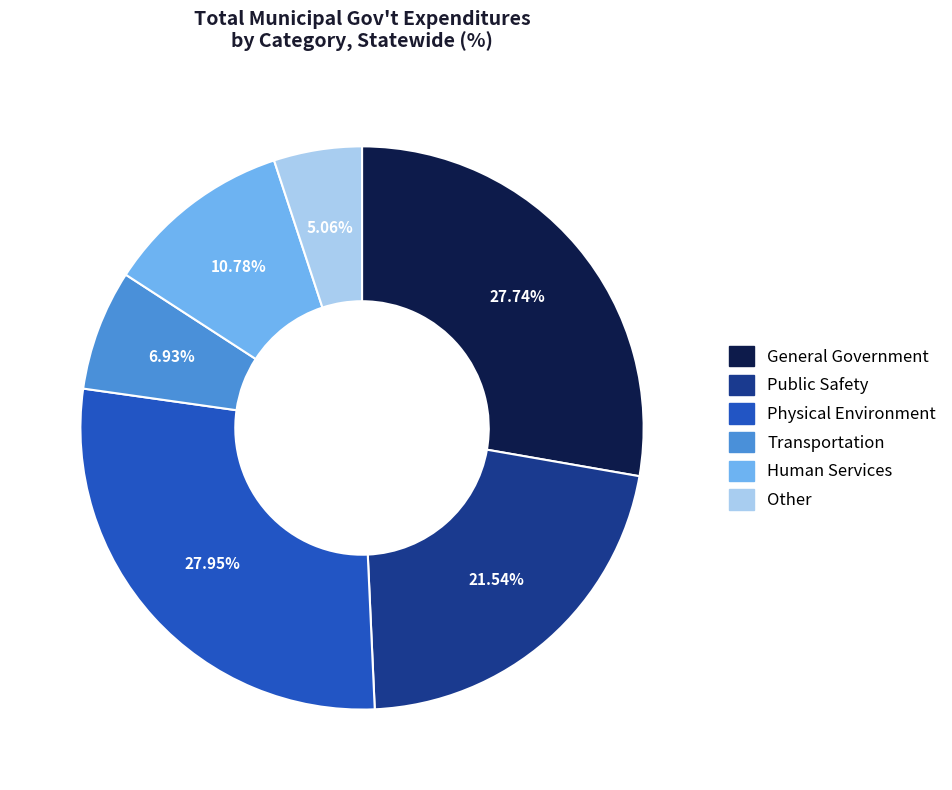

Is there any slice that represents more than half of the pie?

No